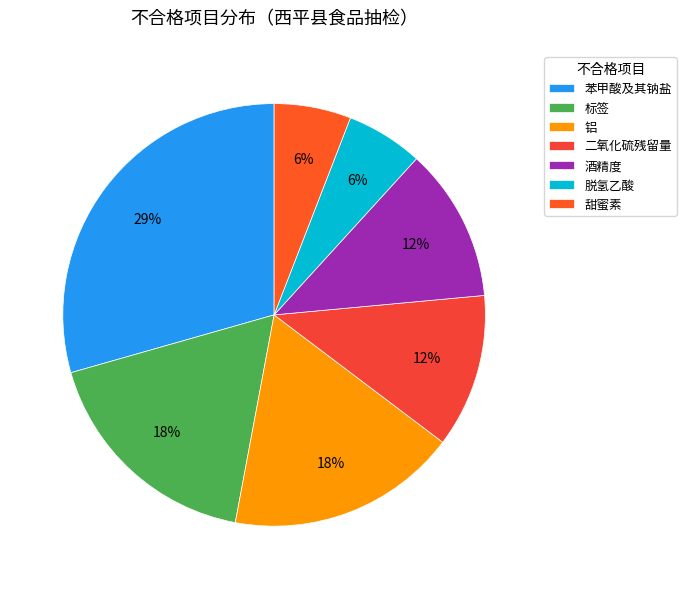

What percentage is the 脱氢乙酸 slice, to the nearest percent?

6%